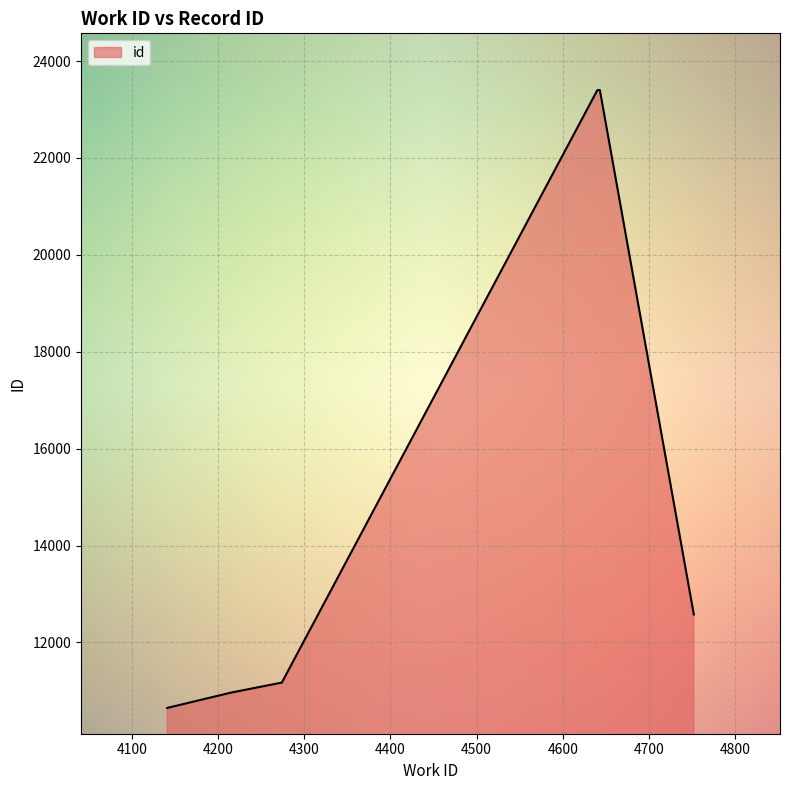

Does the chart display data point markers on the line(s)?

No